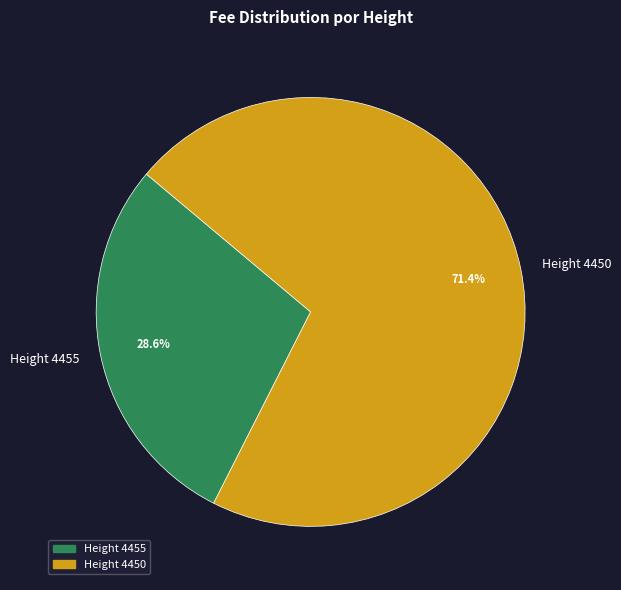

Does any single category account for the majority?

Yes